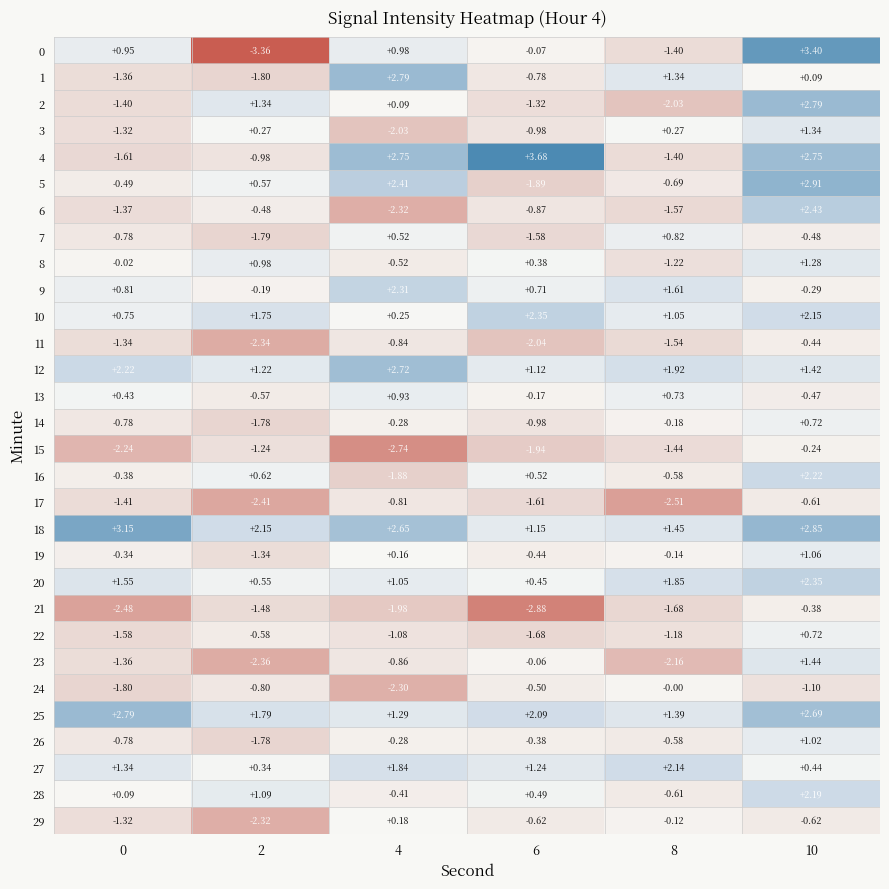

Which label corresponds to the smallest value in the chart?

2